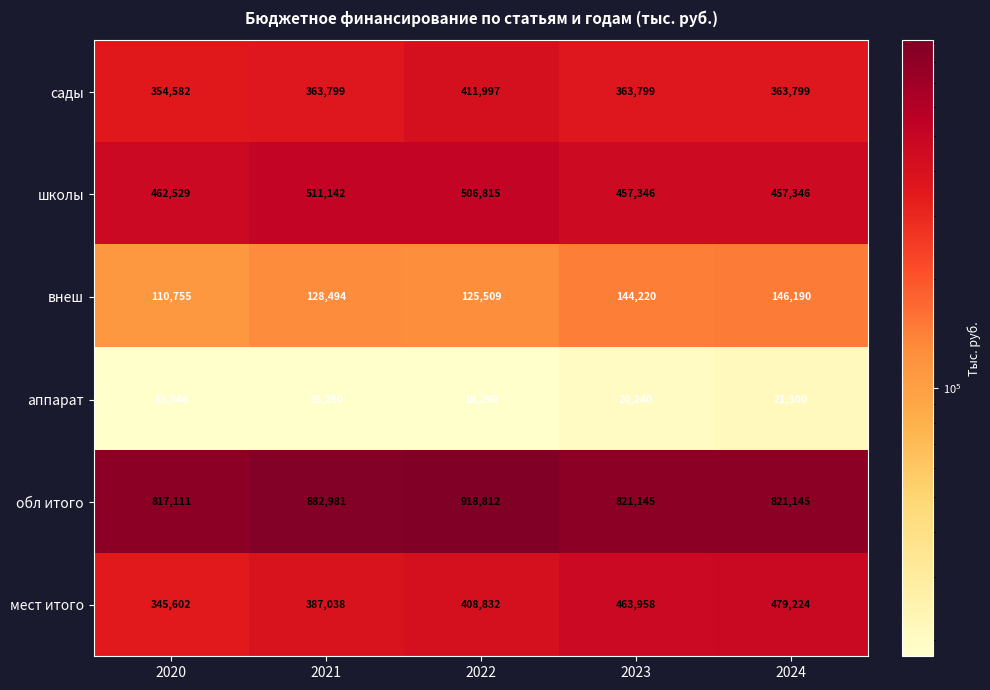

What is the sum of all сады values?

1857976